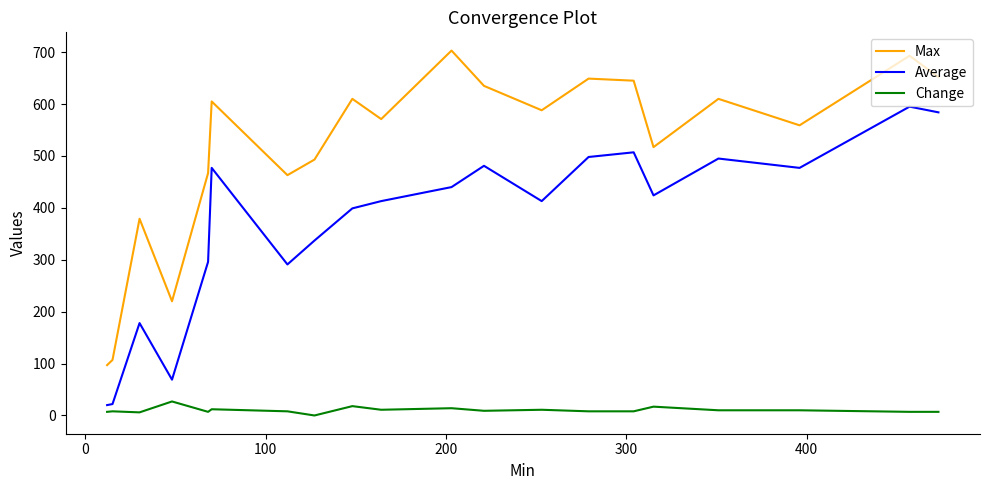

Rank the series by their maximum value, from lowest to highest.

Change, Average, Max